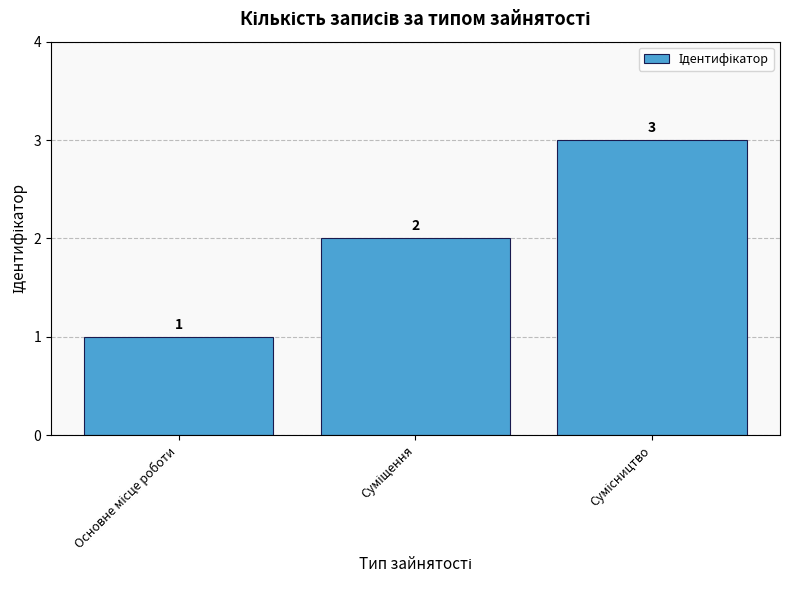

What is the sum of all values?

6